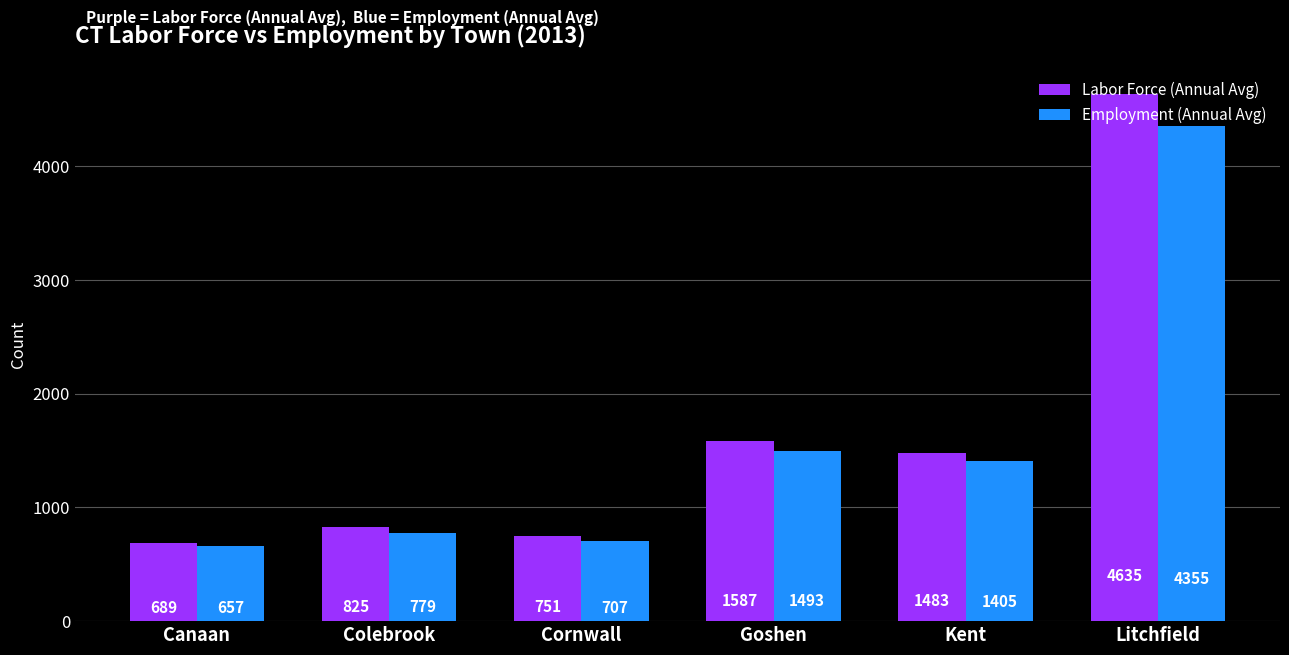

Are the bars grouped side by side (vs. stacked)?

Yes